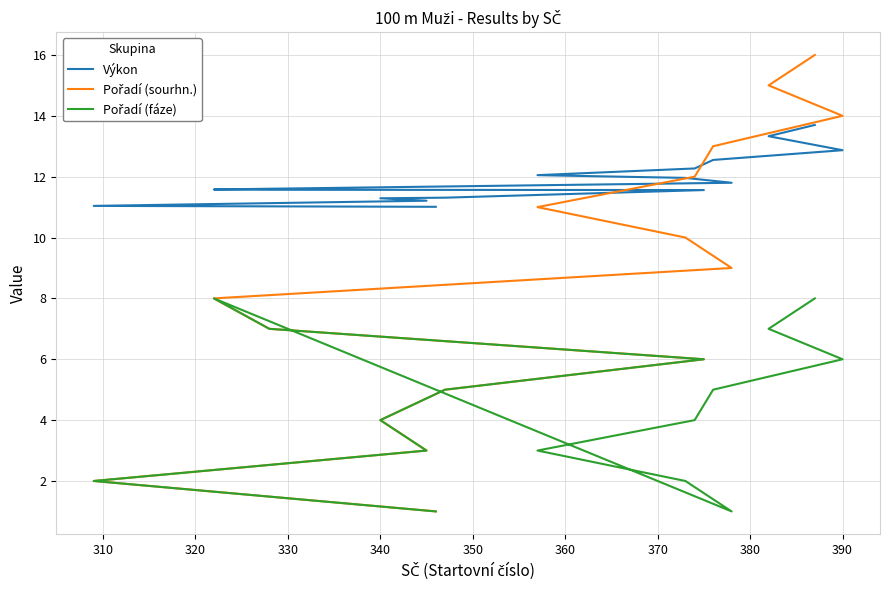

How many lines are shown in the chart?

3